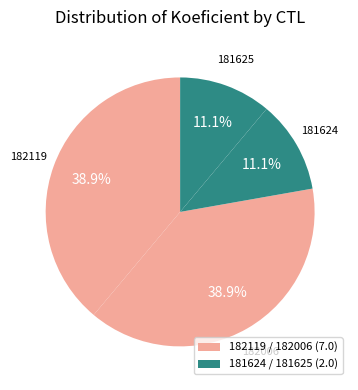

What portion of the pie excludes 182119?

61.1%